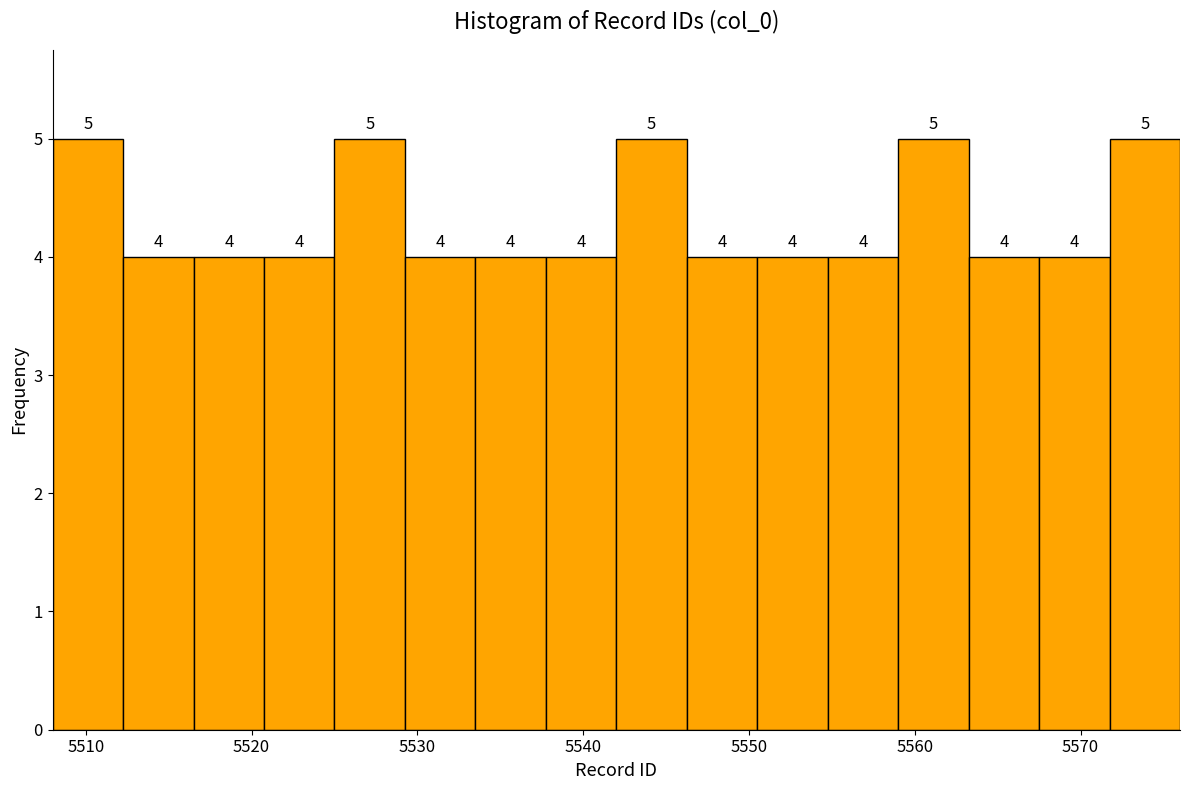

Reading left to right, list every bar in this chart as the range it spans on the x-axis followed by its height. The bar edges are not printed on the chart, so give them approximately, as read against the axis.

5508 to 5512: 5
5512 to 5517: 4
5517 to 5521: 4
5521 to 5525: 4
5525 to 5529: 5
5529 to 5534: 4
5534 to 5538: 4
5538 to 5542: 4
5542 to 5546: 5
5546 to 5551: 4
5551 to 5555: 4
5555 to 5559: 4
5559 to 5563: 5
5563 to 5568: 4
5568 to 5572: 4
5572 to 5576: 5